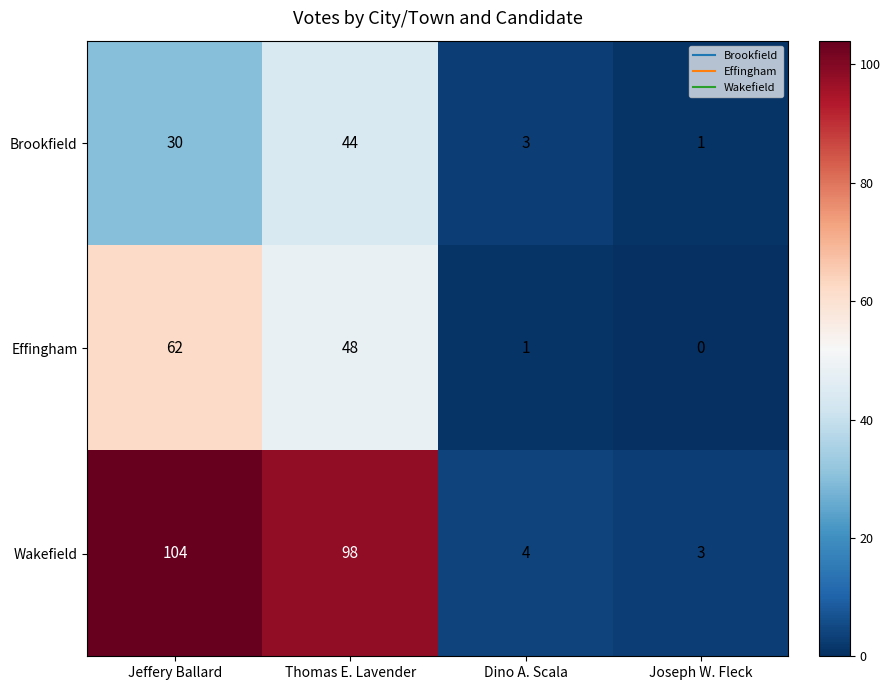

How many series are shown in this chart?

3